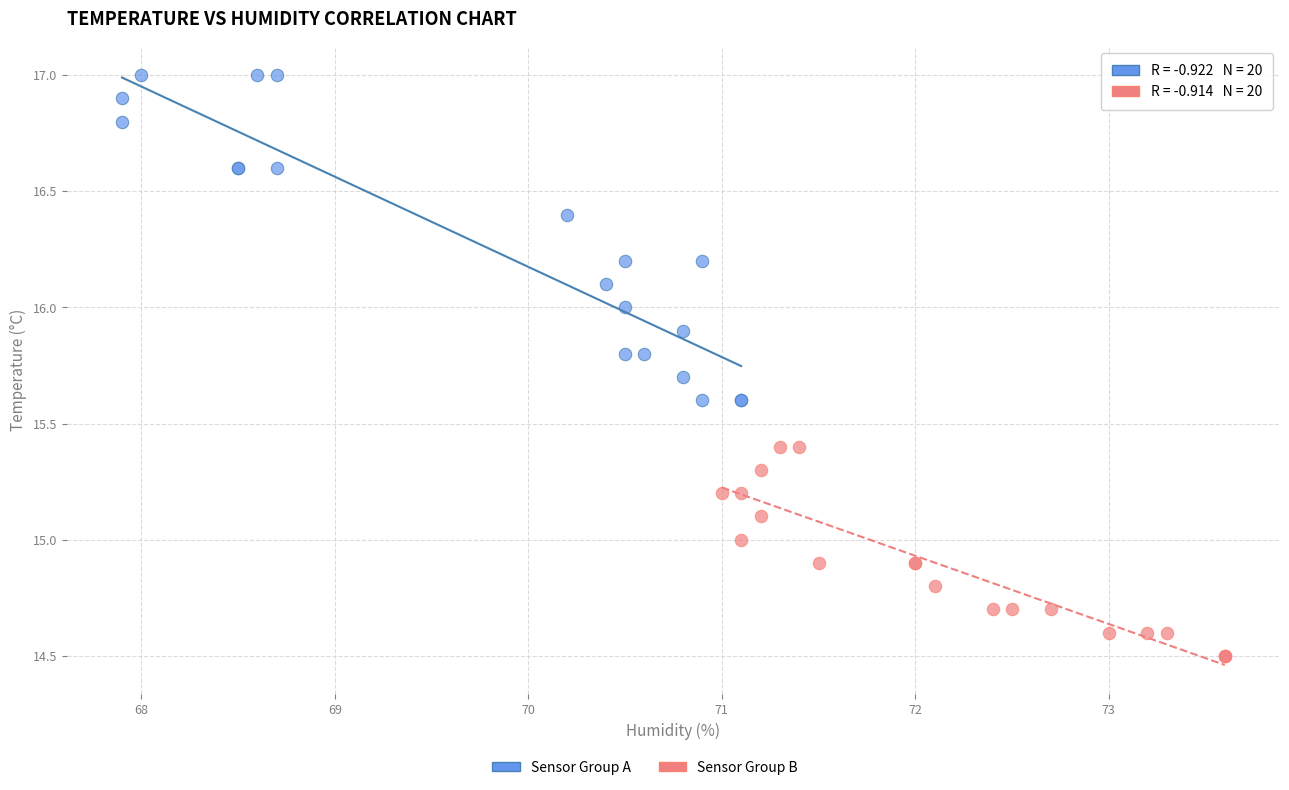

Which series contains the highest Y value?

Sensor Group A